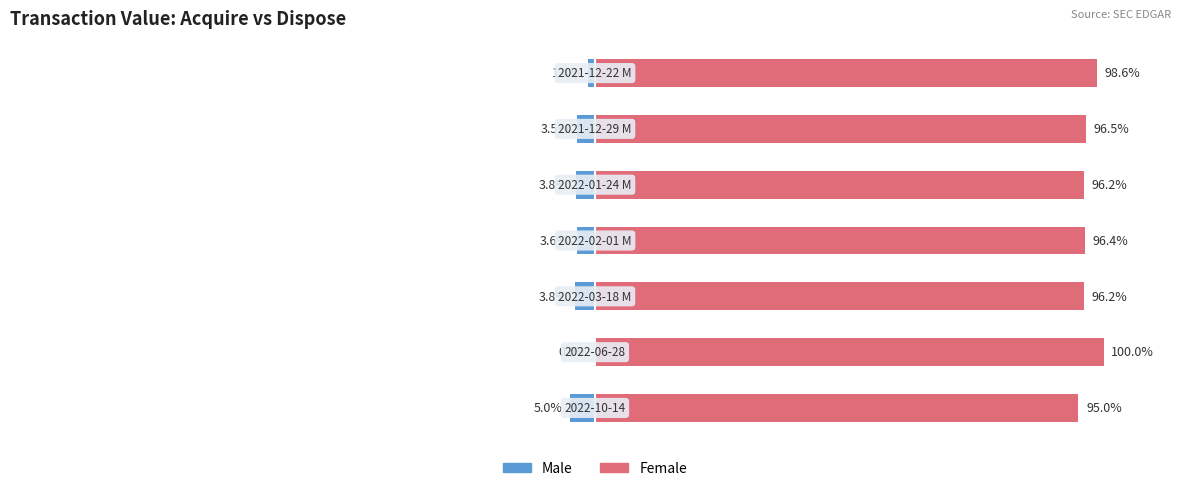

What is the average value of the Female series?

97.0